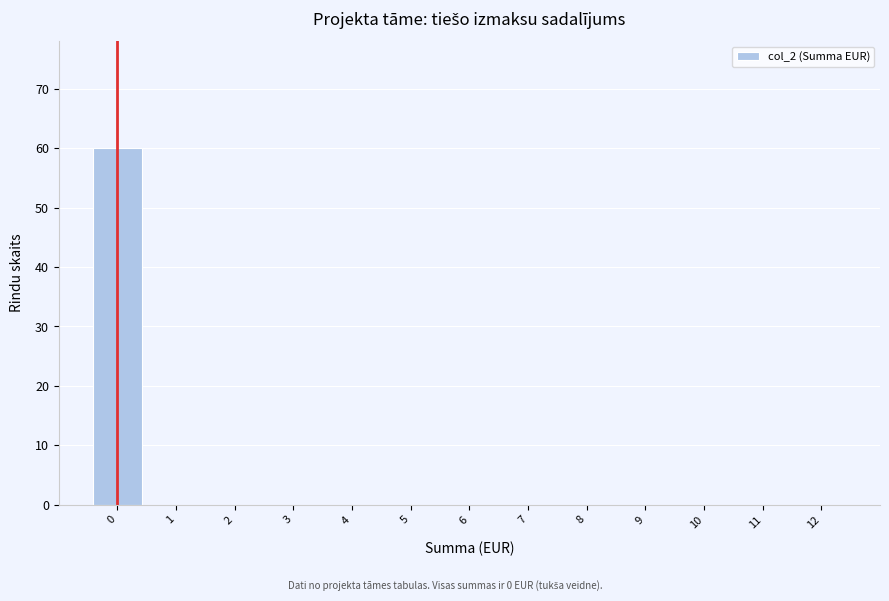

Reading left to right, list all the values displayed in this chart.

0=60	1=0	2=0	3=0	4=0	5=0	6=0	7=0	8=0	9=0	10=0	11=0	12=0